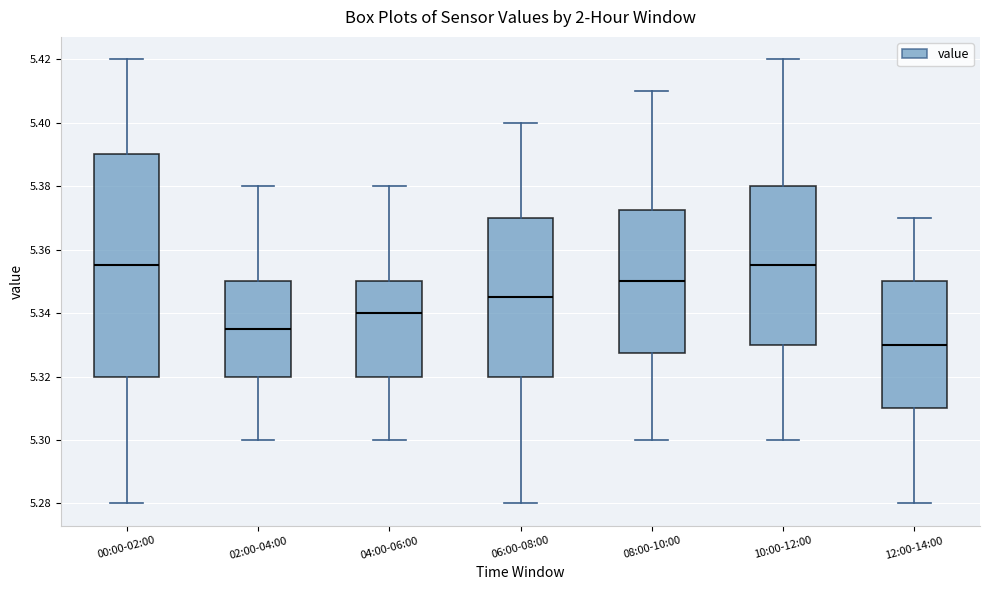

Which box has the lowest median line?

12:00-14:00